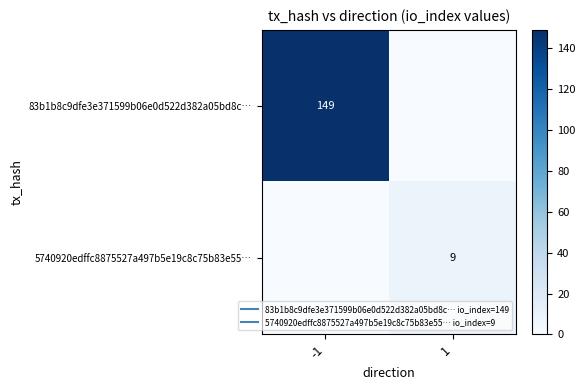

At which label does 83b1b8c9dfe3e371599b06e0d522d382a05bd8c… reach its peak?

-1